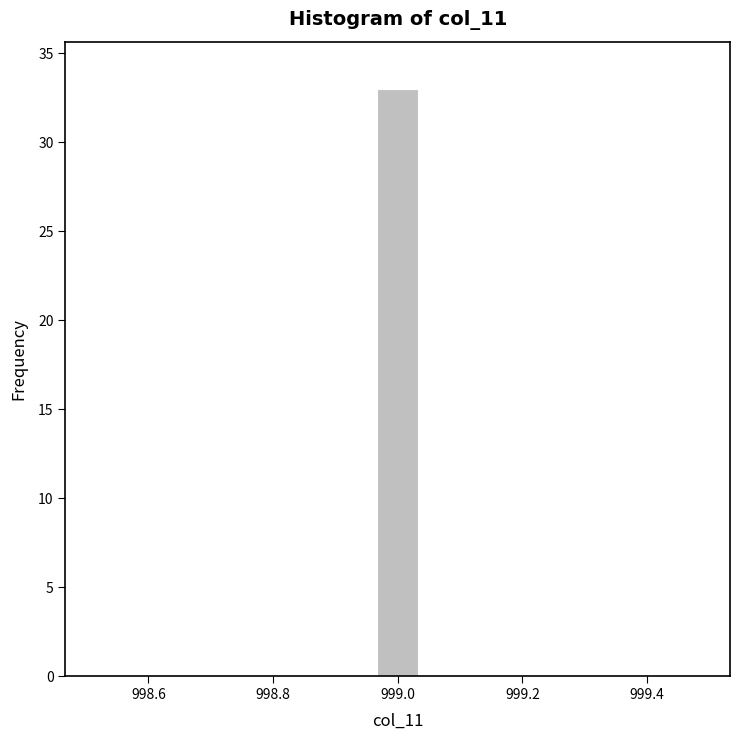

Around what value on the x-axis is the tallest bar? Give the approximate position of its centre, as read against the axis.

999.00